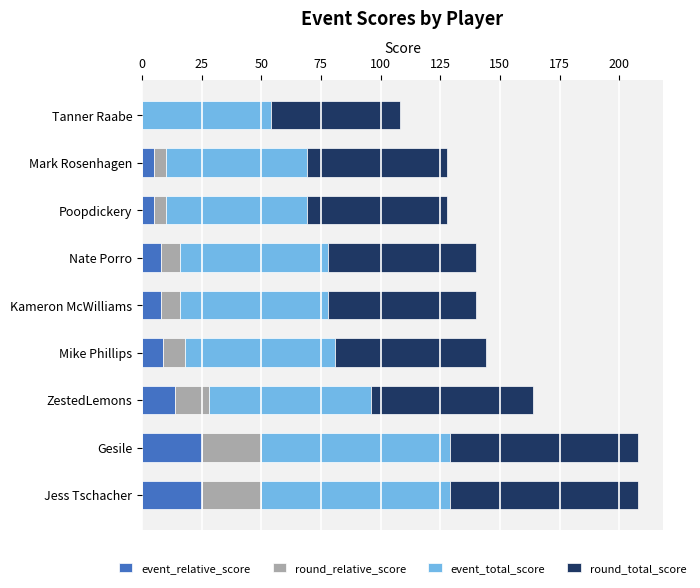

Count the event_relative_score values in the range 5 to 14.

6